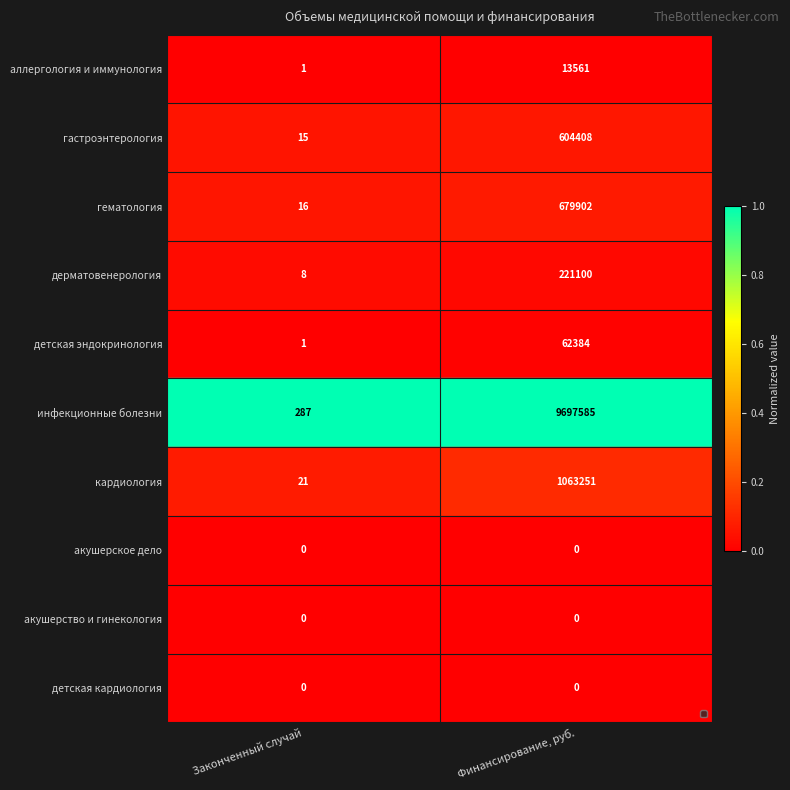

At which category is the sum across all series the highest?

Финансирование, руб.